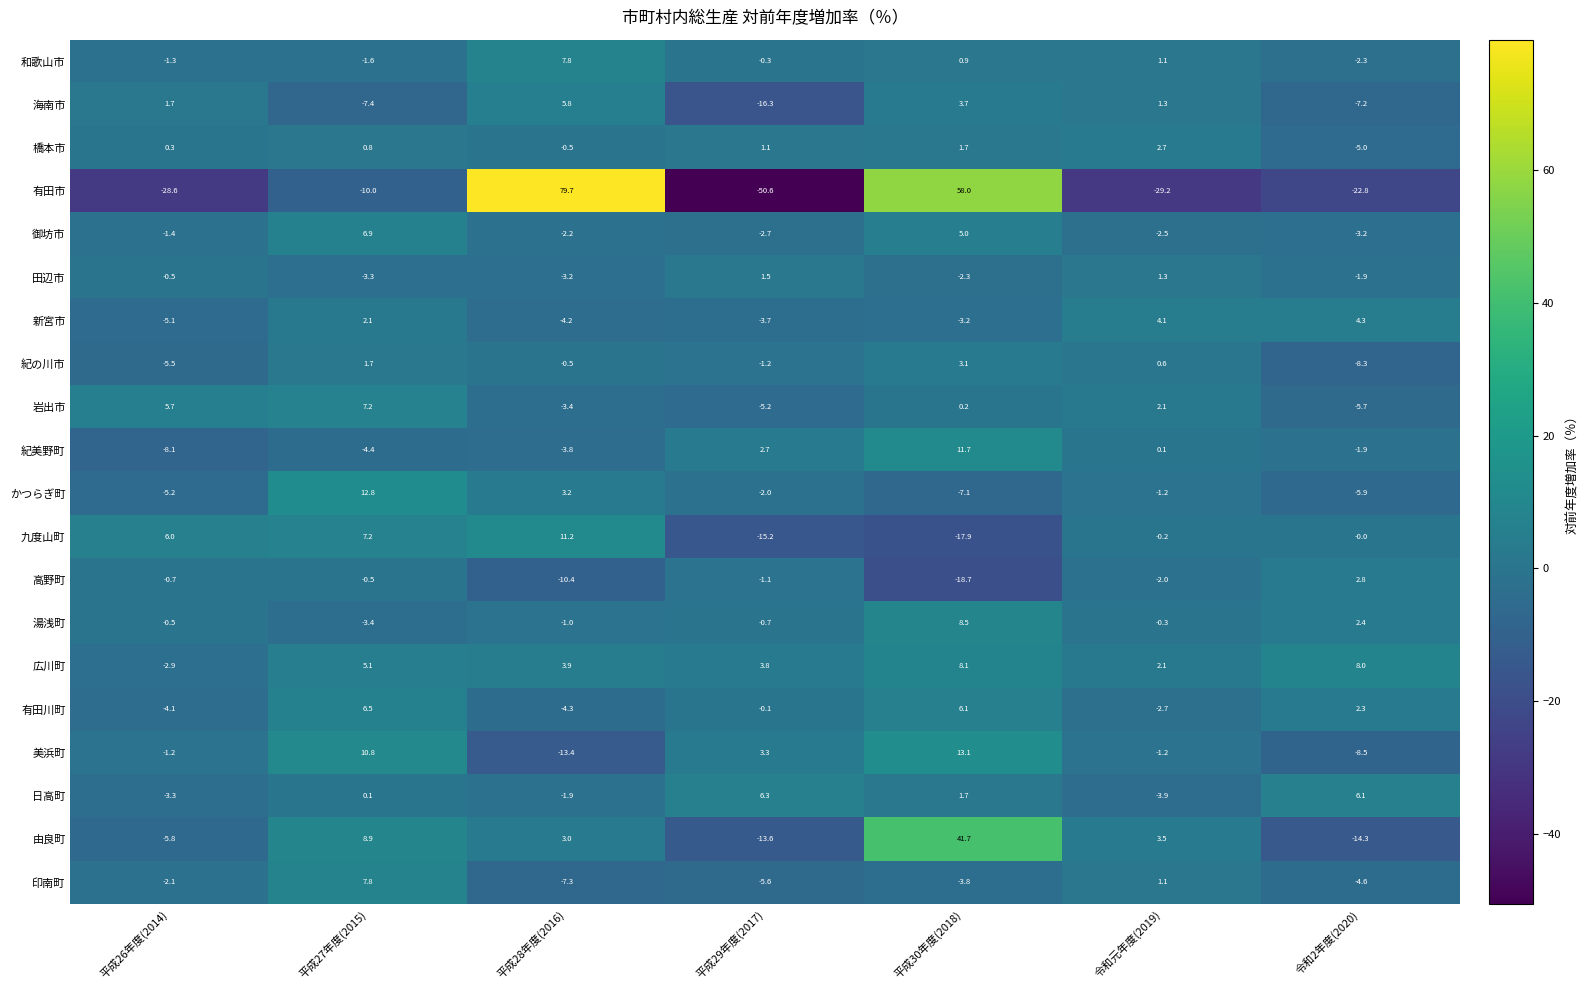

What is the maximum value shown in the chart?

79.7